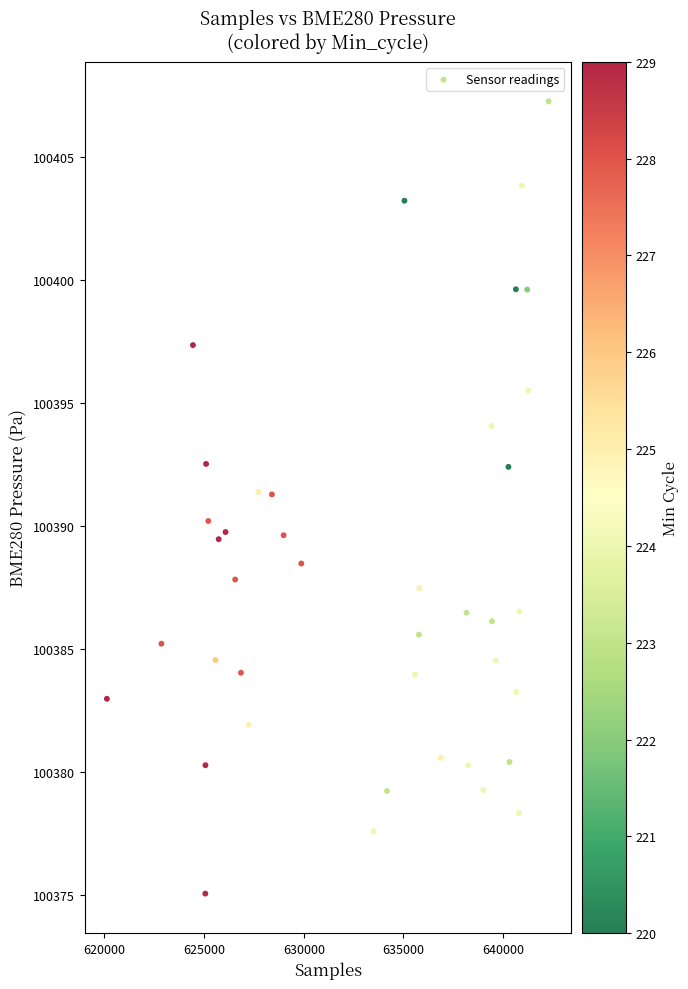

What is the range of X values (max minus min)?

22152.0